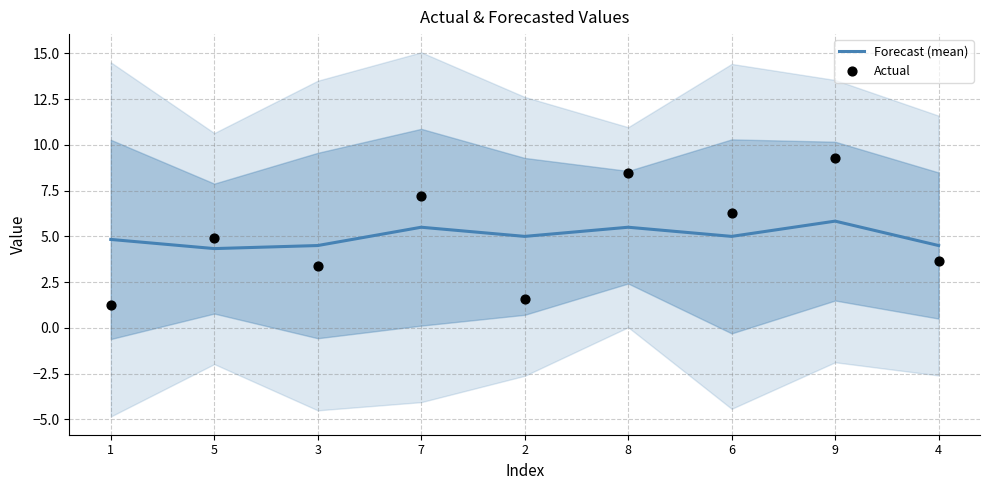

At which category is the sum across all series the highest?

9